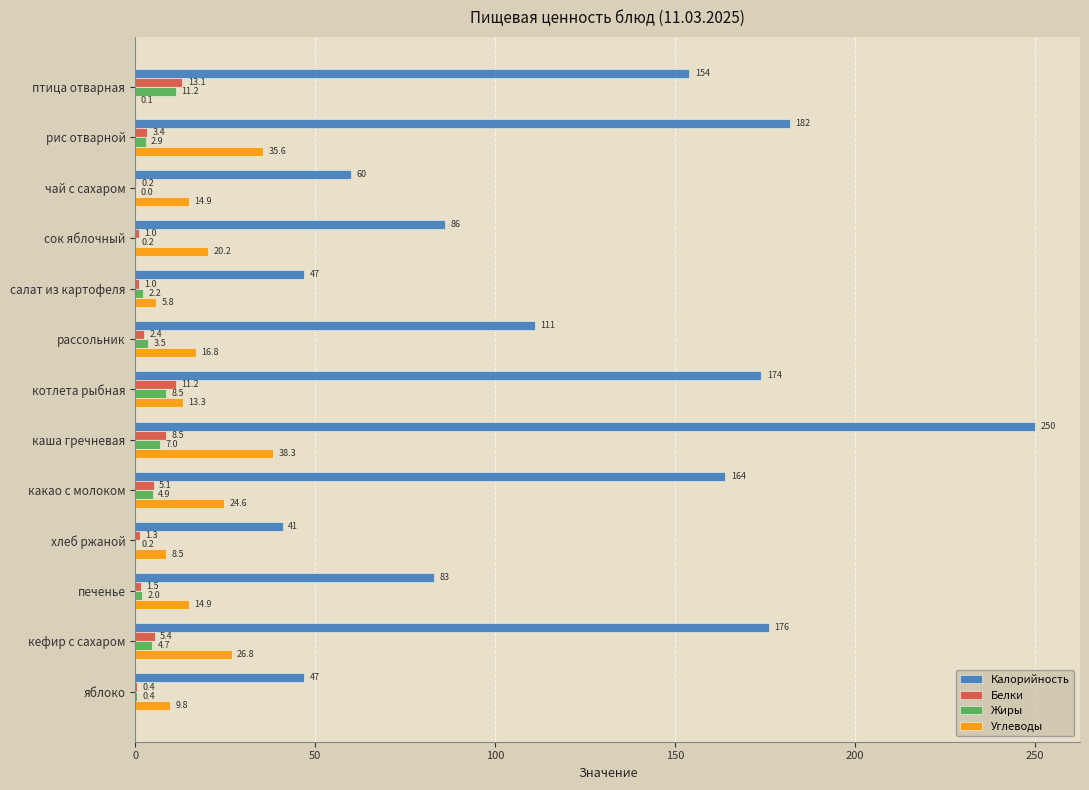

What is the maximum value shown in the chart?

250.0